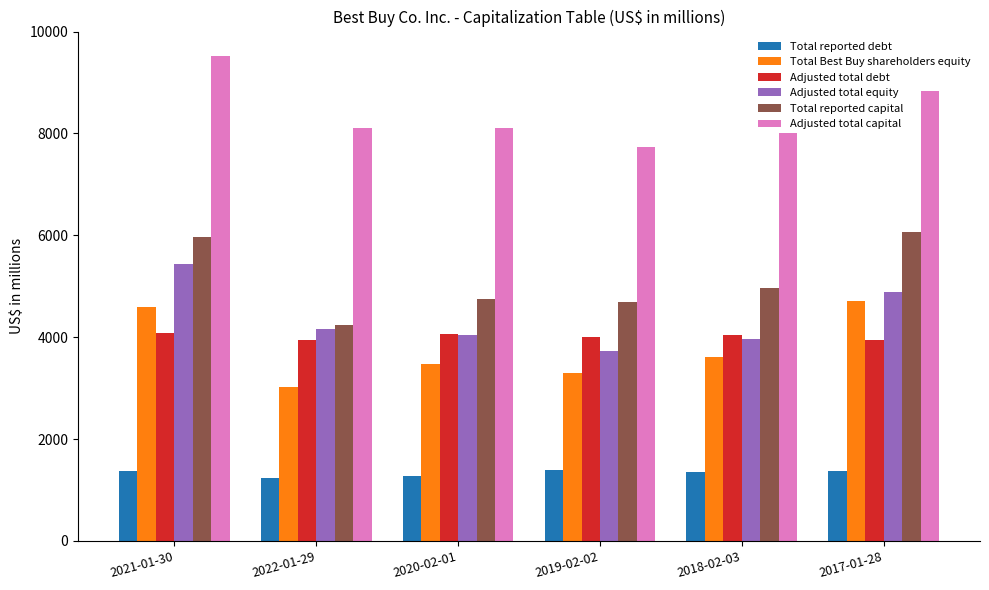

What is the spread (max minus min) of values at 2017-01-28?

7471